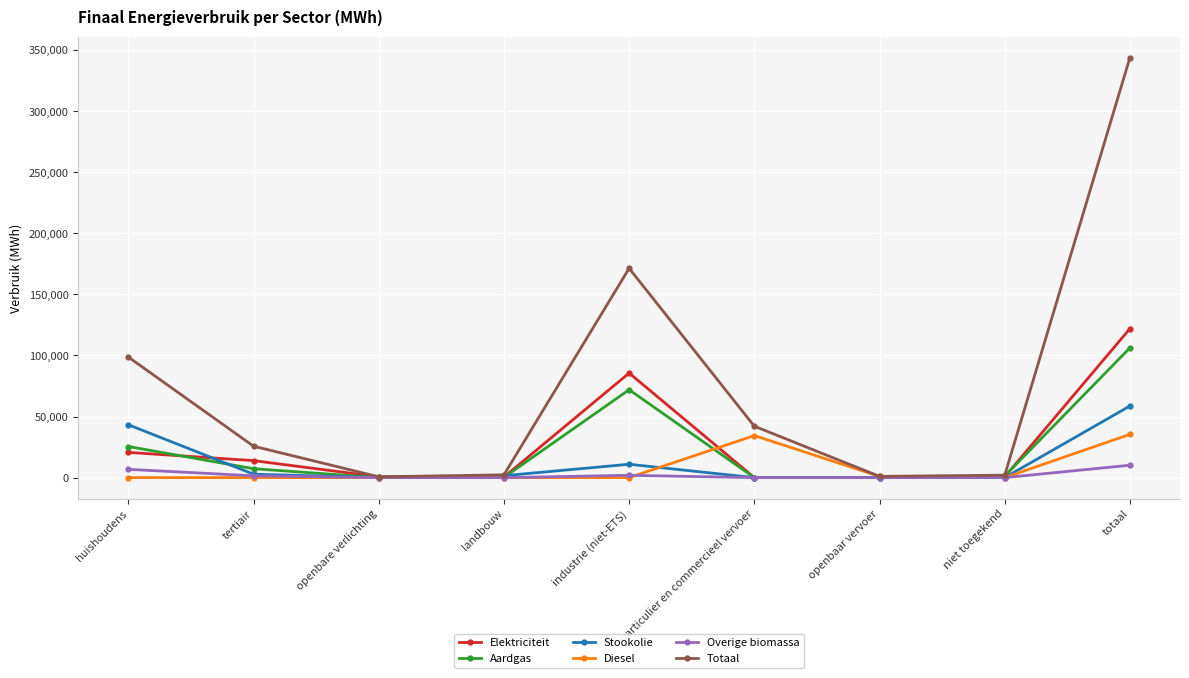

Which category has the highest value in the Totaal series?

totaal